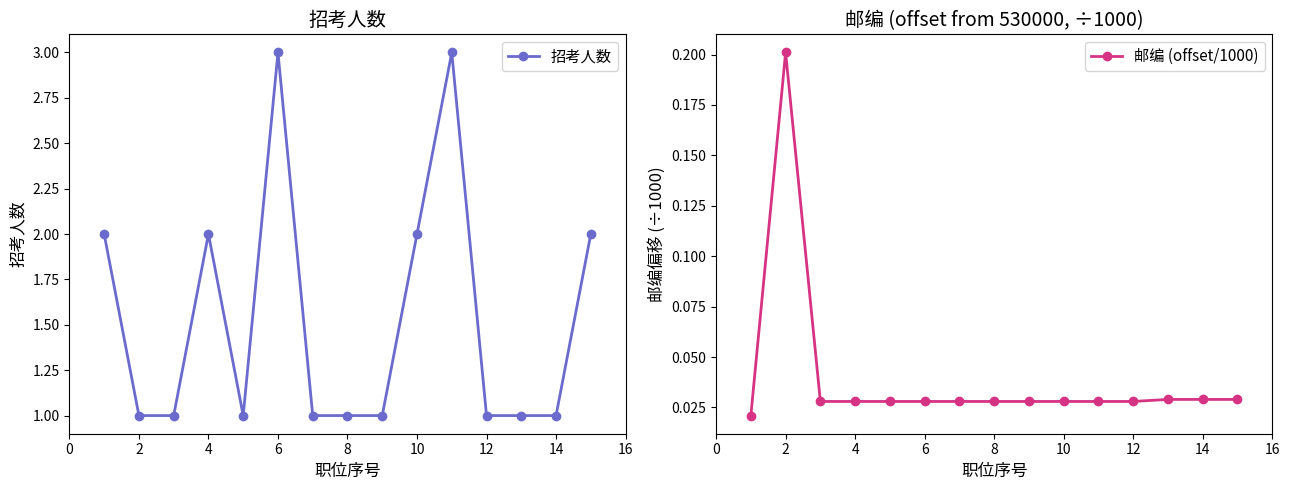

The 招考人数 series shows 2 at 2. True or false?

False